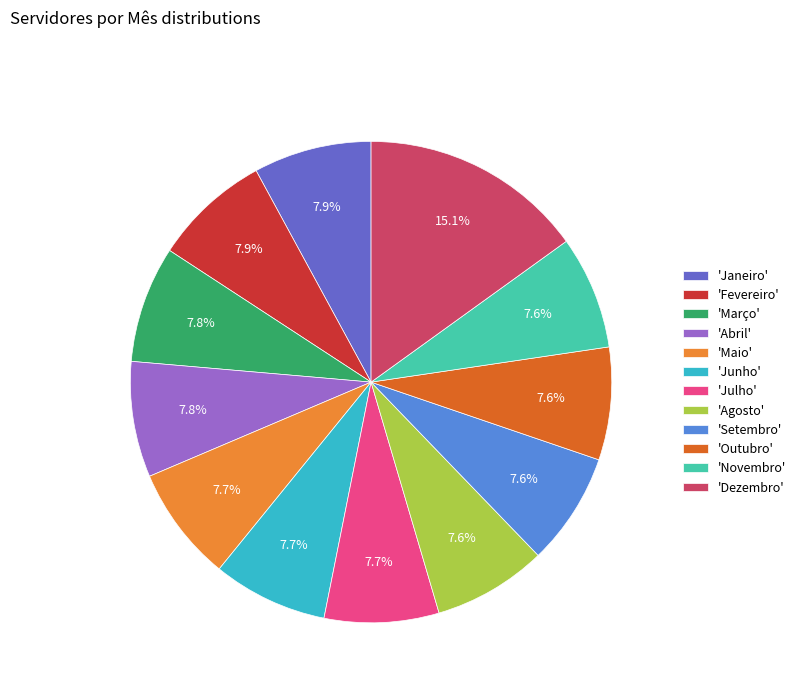

Combined, what portion of the pie is 'Fevereiro' and 'Maio'?

15.6%